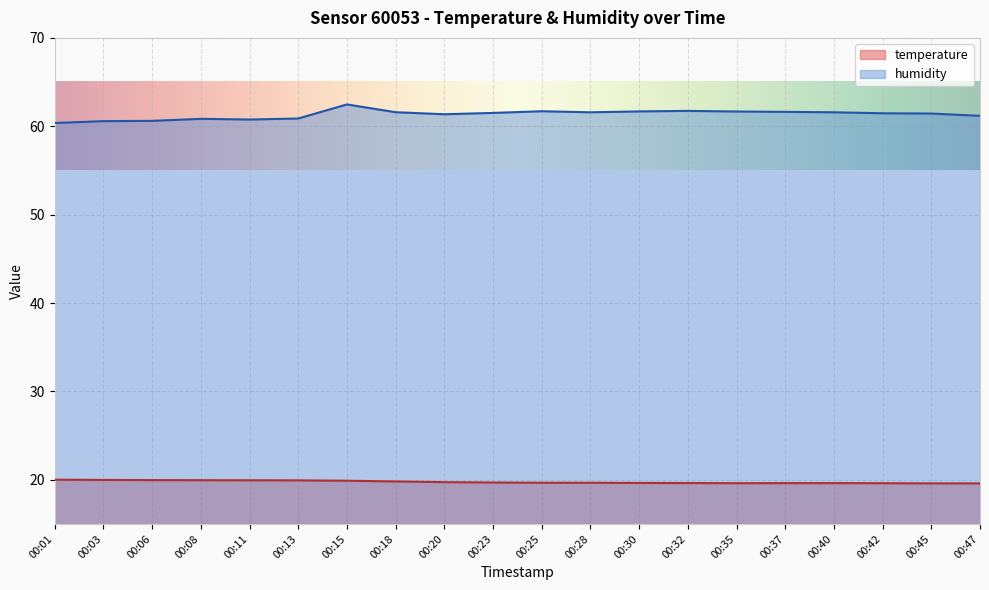

What is the value of the humidity point at the 6th from the left?

60.9